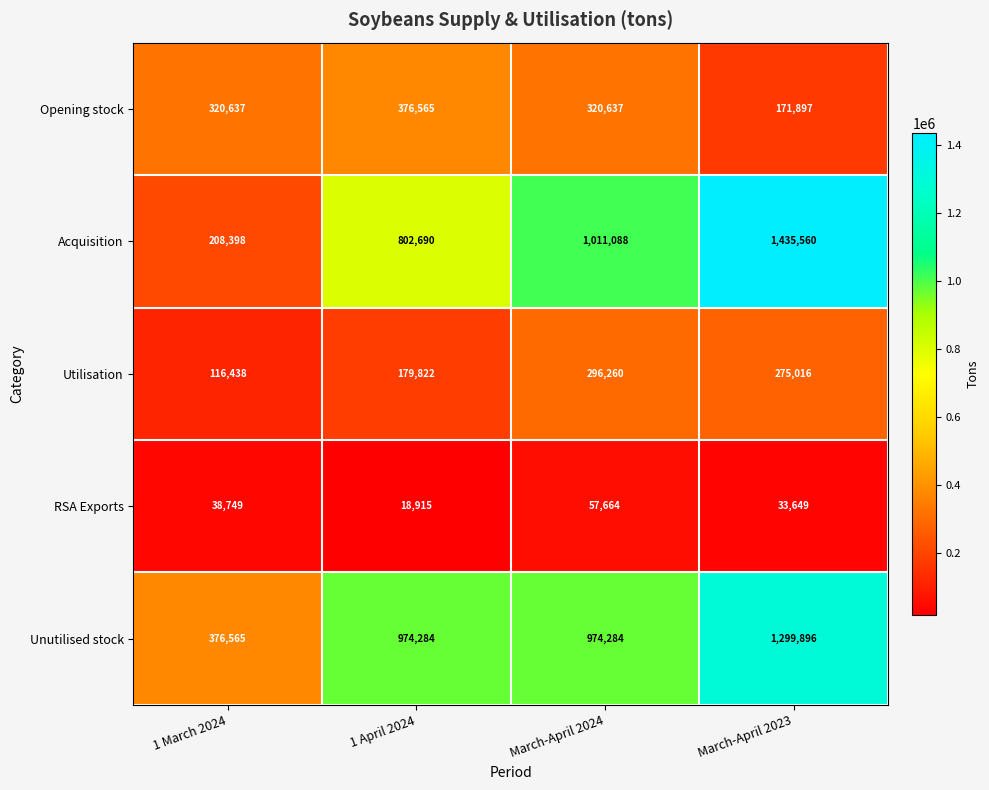

What is the spread (max minus min) of values at 1 April 2024?

955369